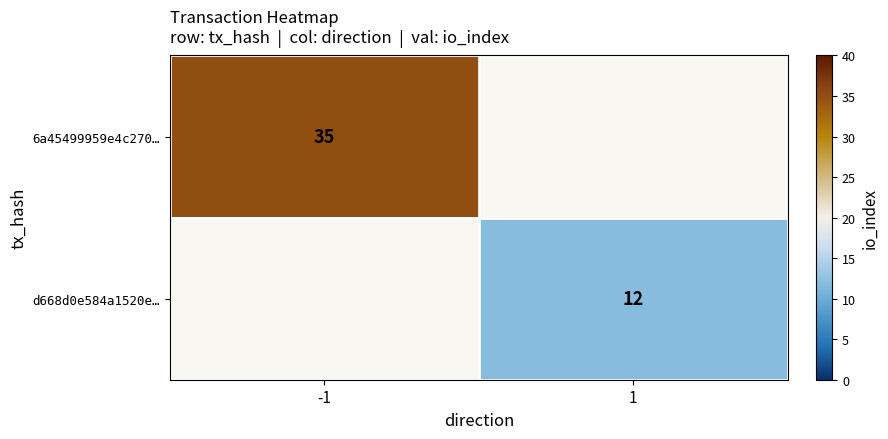

Is it true that 6a45499959e4c270… equals 53 at -1?

False